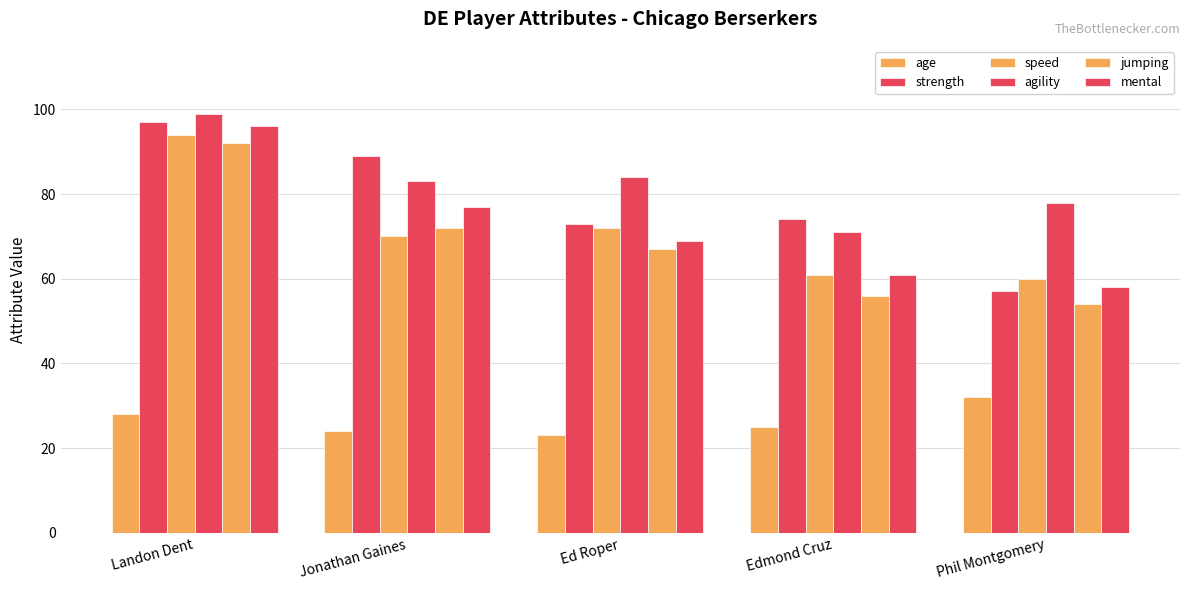

What is the sum of all agility values?

415